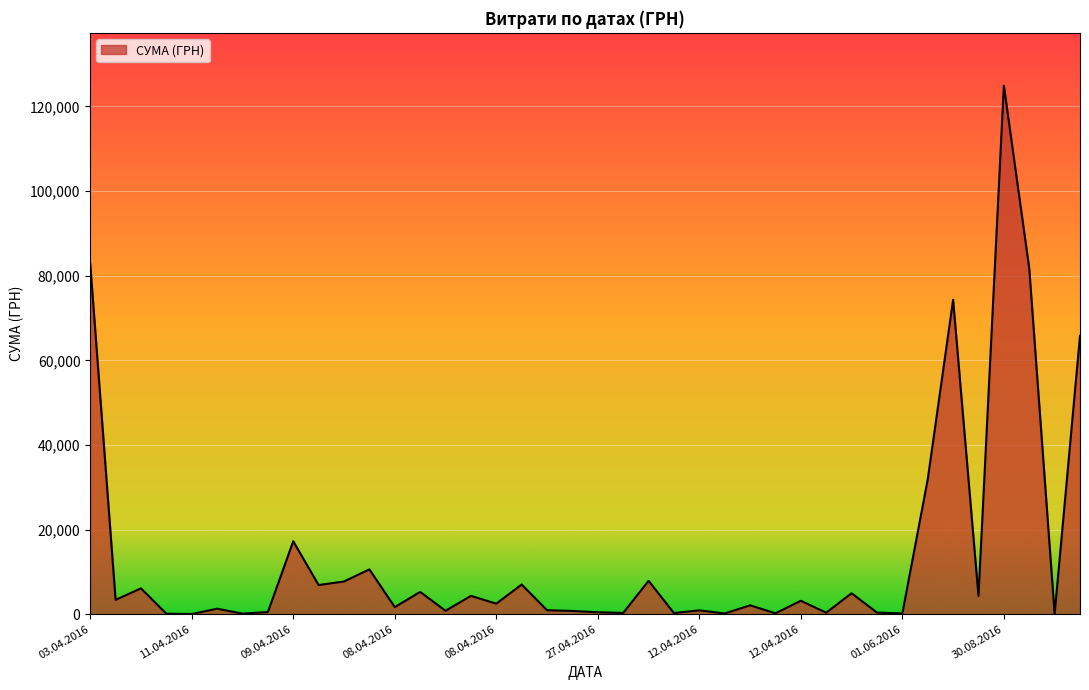

What is the difference between the maximum and minimum values?

124867.4